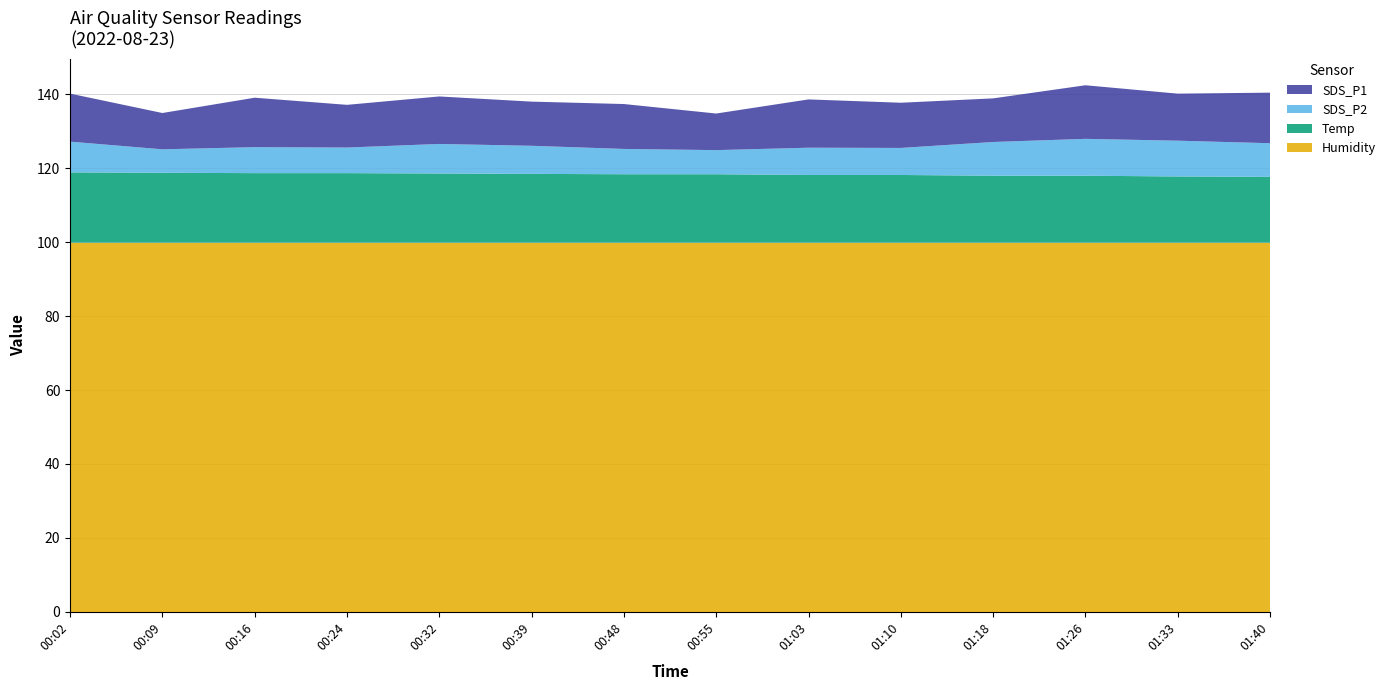

Is it true that Humidity equals 29.3 at 00:32?

False